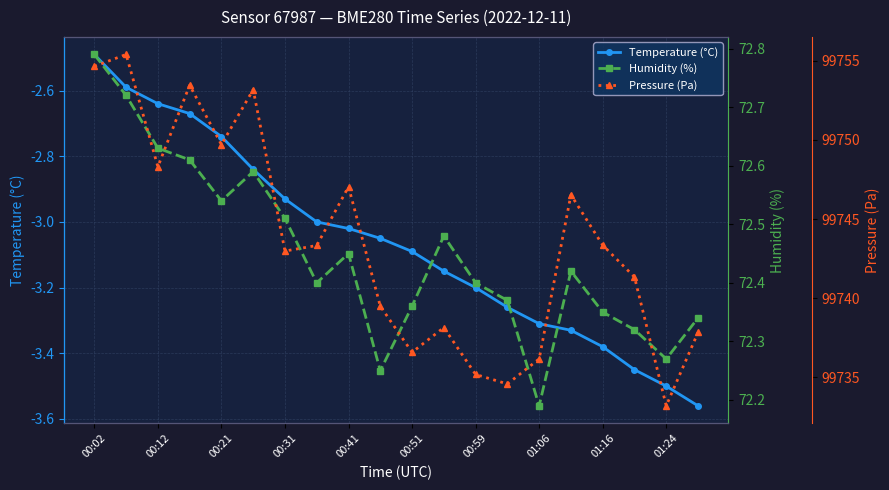

Which category has the lowest value across all series?

19